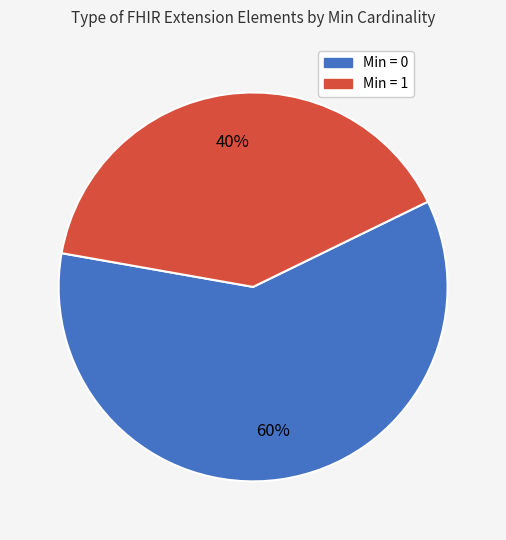

To the nearest percent, what is the average slice percentage?

50%